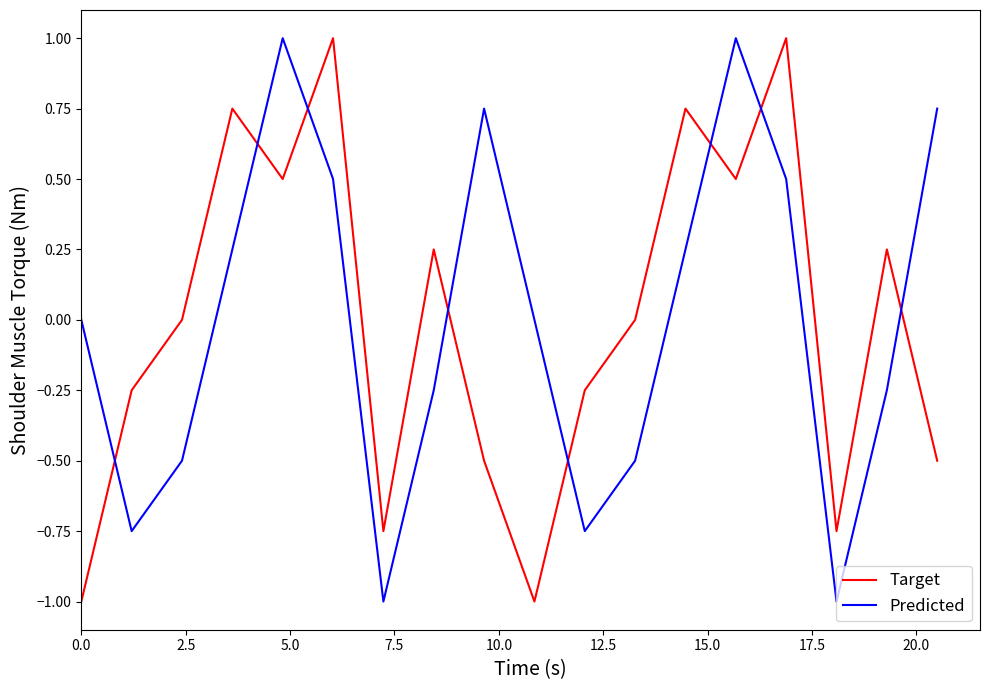

True or false: Target and Predicted intersect in this chart.

True